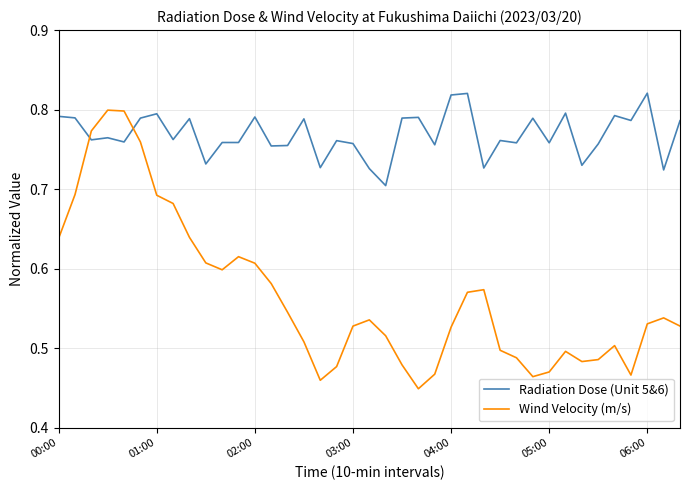

How many interior local peaks does the Wind Velocity (m/s) series have?

7